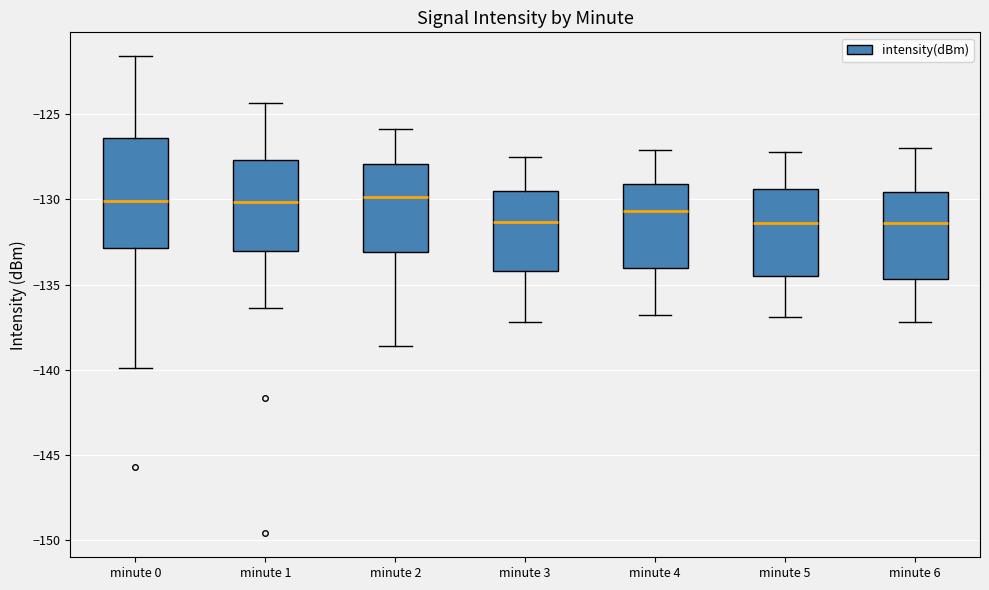

Where is the upper edge of the box for minute 0 on the y-axis? The values are not printed on the chart, so give them approximately, as read against the axis.

-126.5